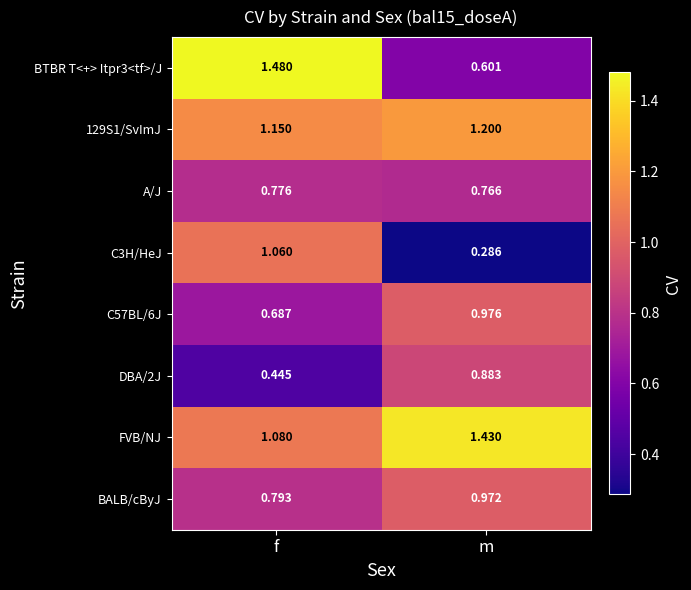

Which series has the largest total across all categories?

FVB/NJ